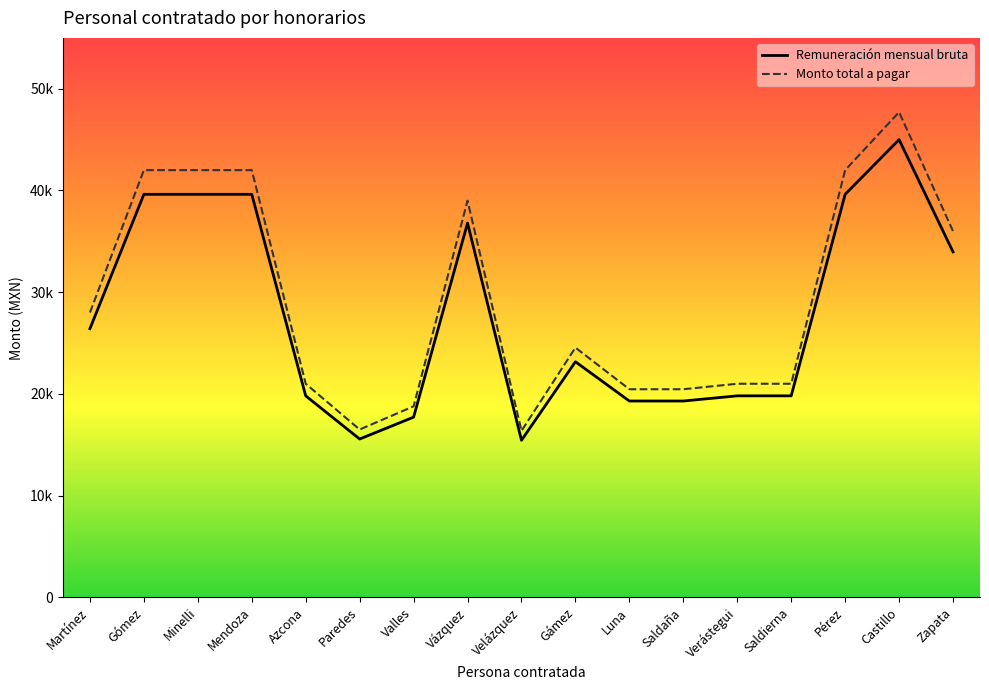

Does the chart have visible grid lines?

No